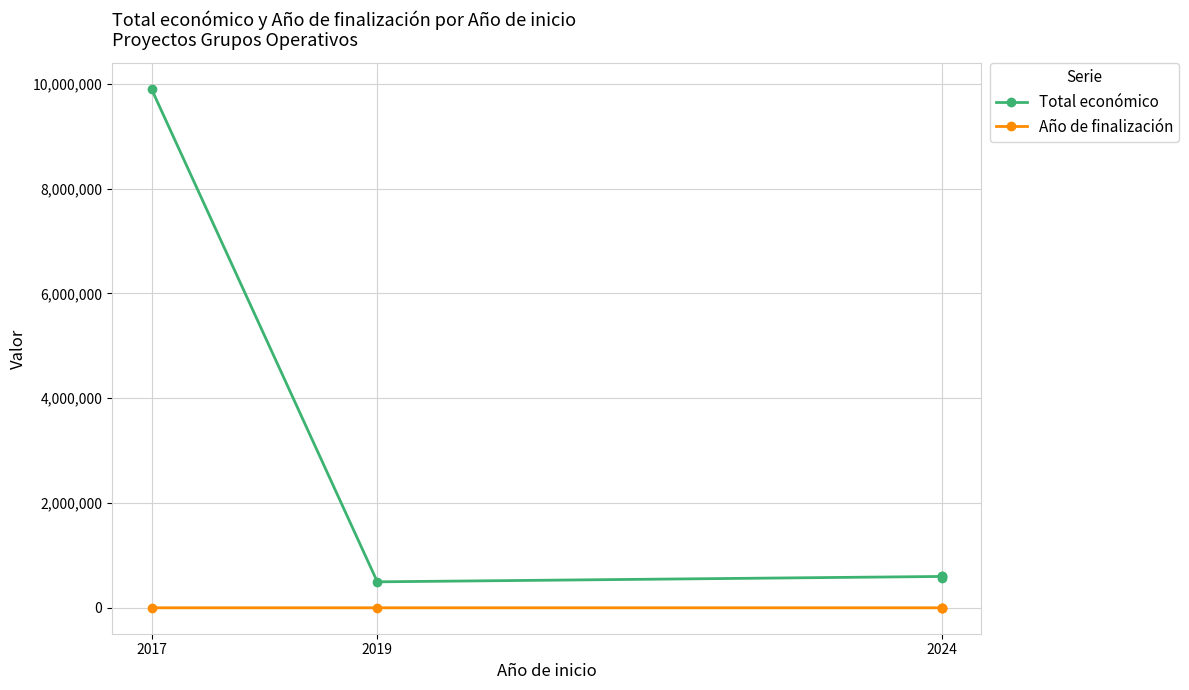

True or false: Año de finalización and Total económico intersect in this chart.

False